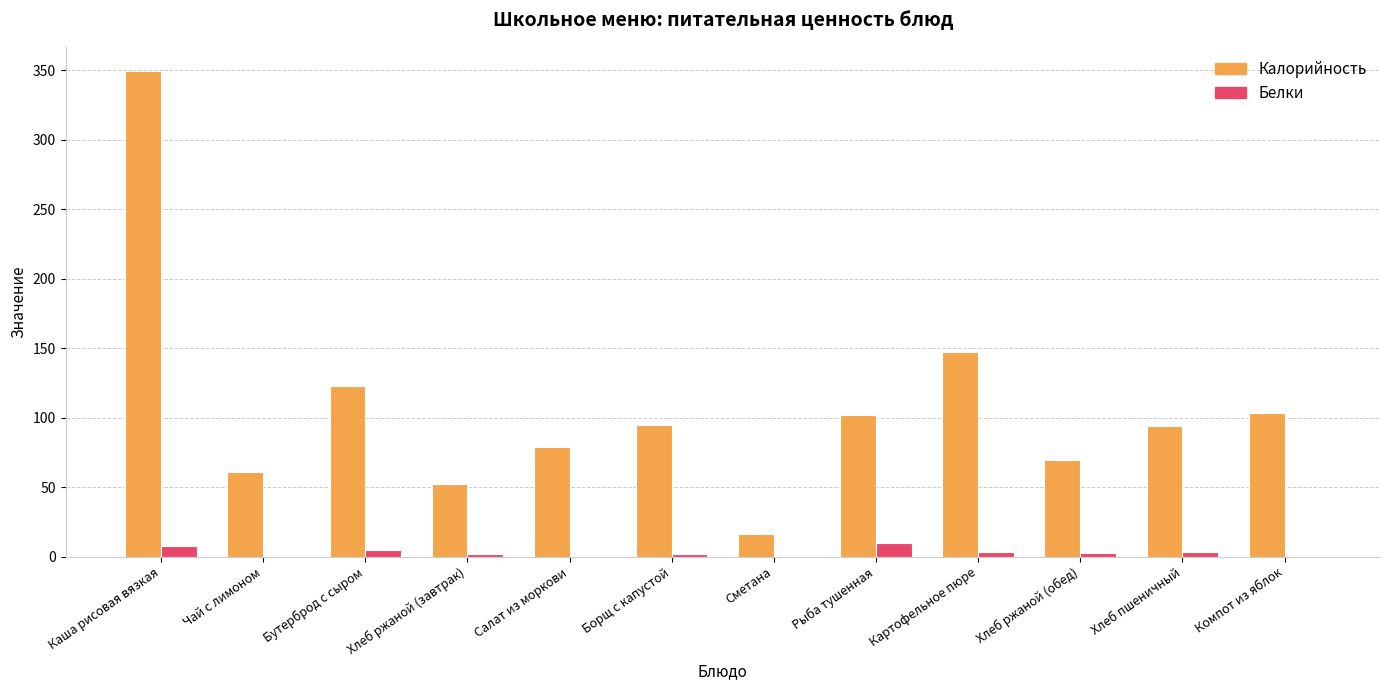

Which category has the highest value in the Калорийность series?

Каша рисовая вязкая